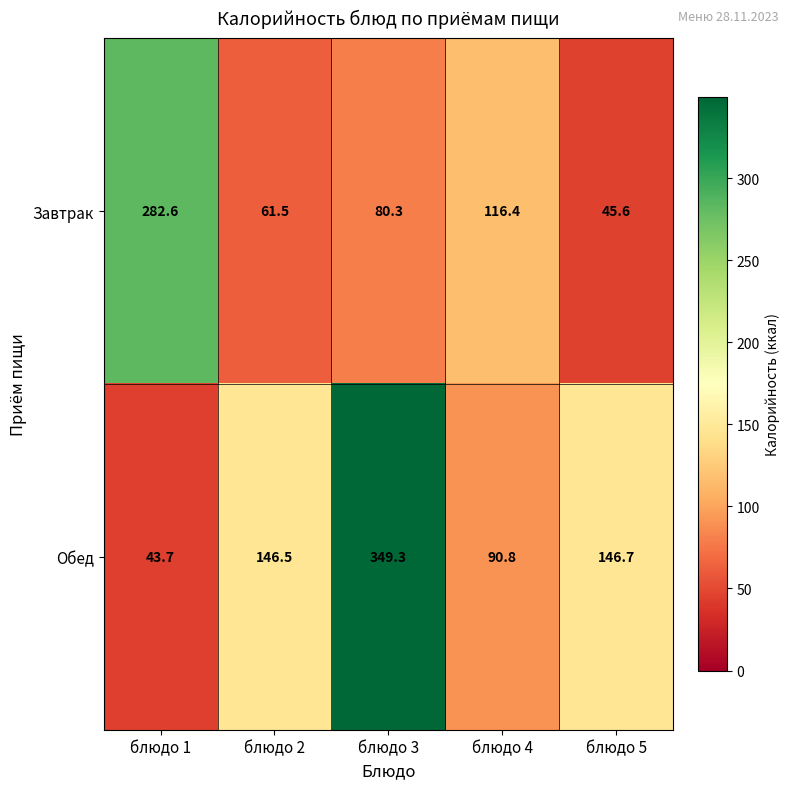

Where is Завтрак nearest to the value 164?

блюдо 4